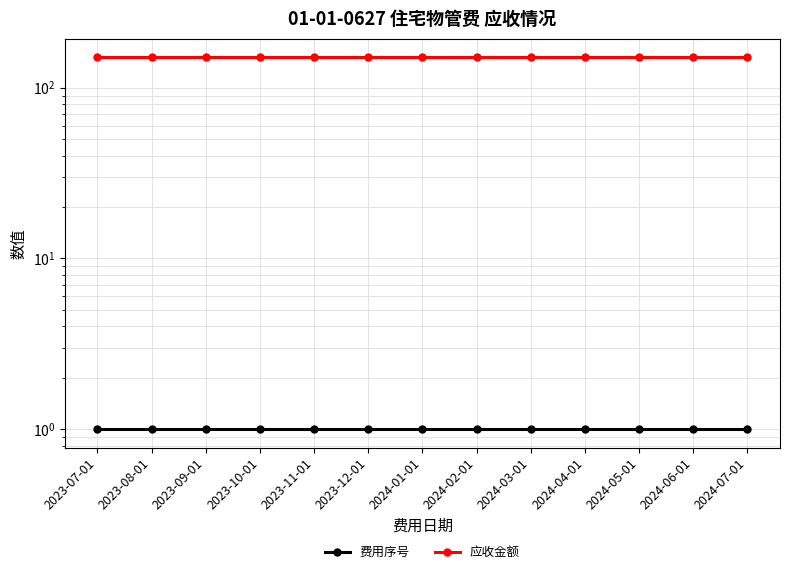

What is the value of the 费用序号 point at the 10th from the left?

1.0